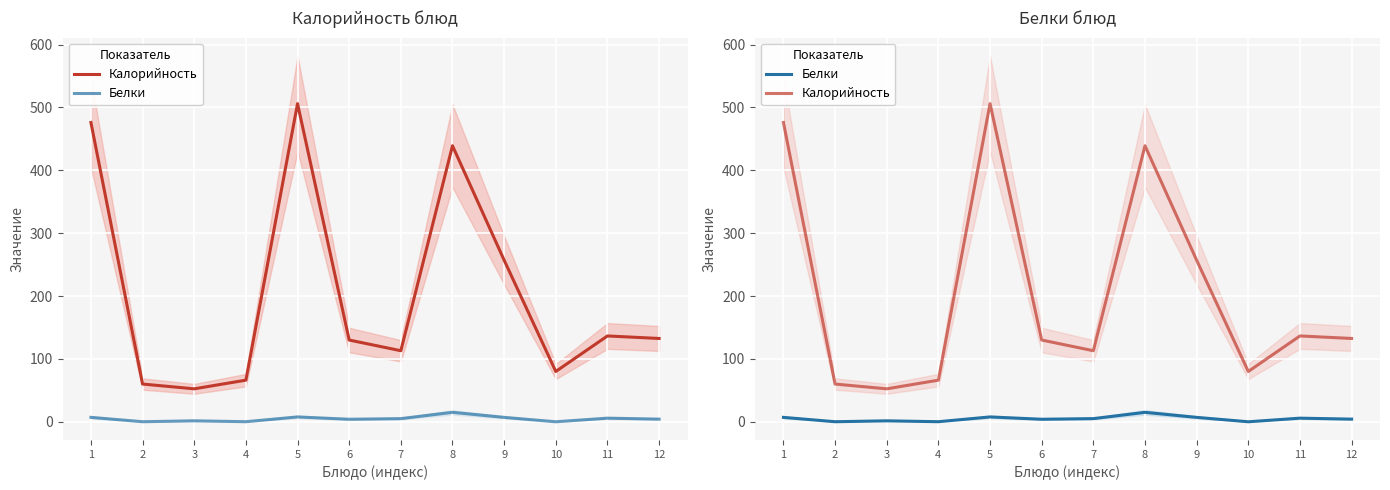

What is the value of the Калорийность point at the 1st from the left?

476.0